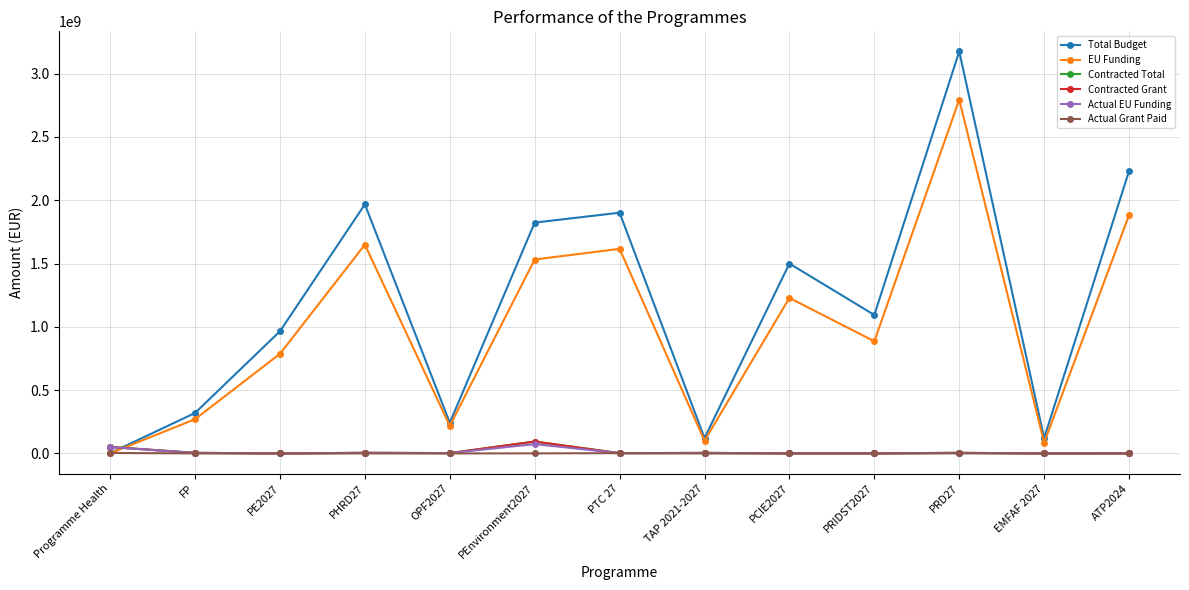

What is the maximum value shown in the chart?

3175060538.0